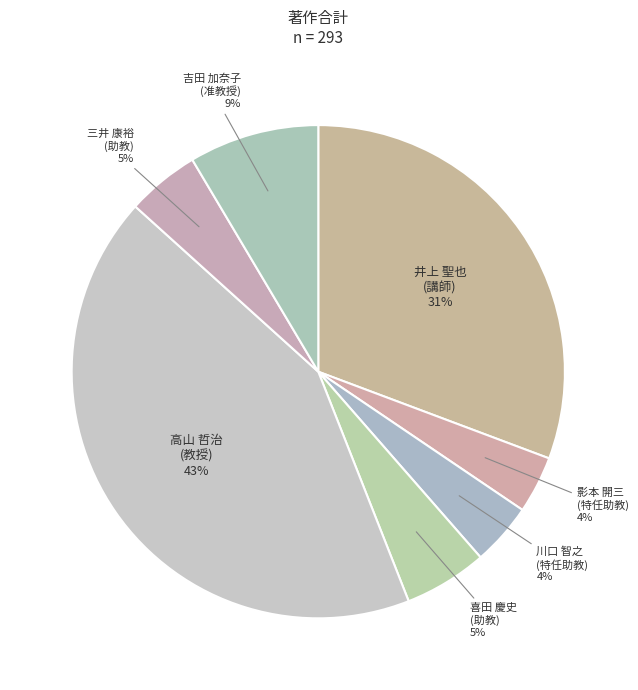

To the nearest percent, what is the combined percentage of 喜田 慶史 (助教) and 影本 開三 (特任助教)?

9%